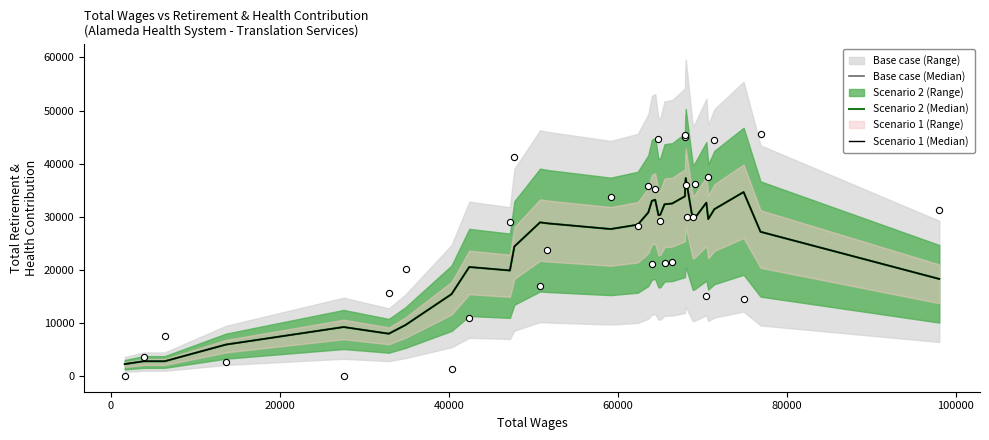

Which series has the largest Y range (max minus min)?

Base case (Median)